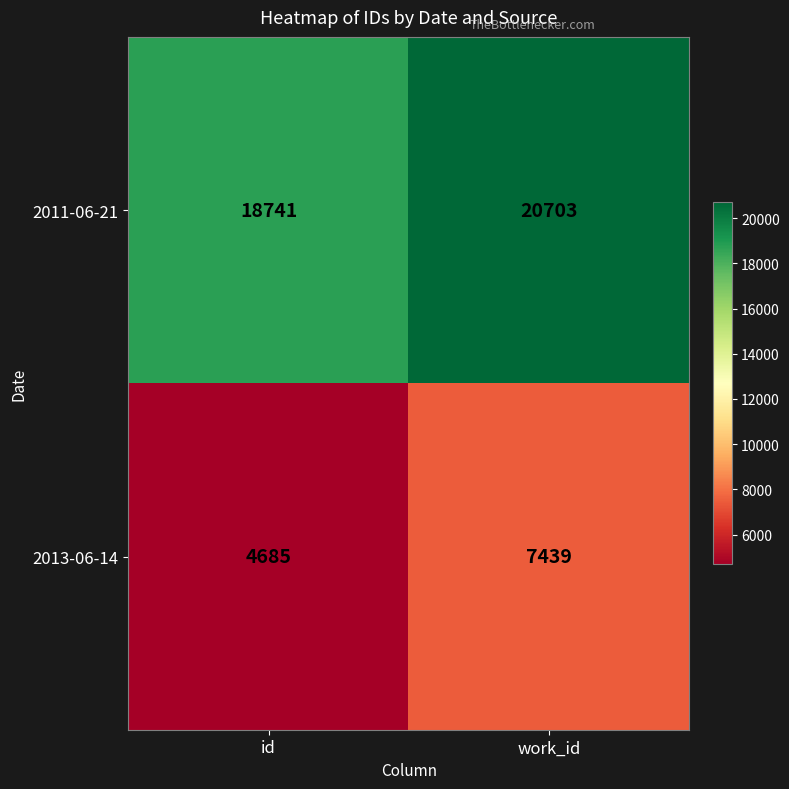

Where is 2011-06-21 nearest to the value 19722?

id